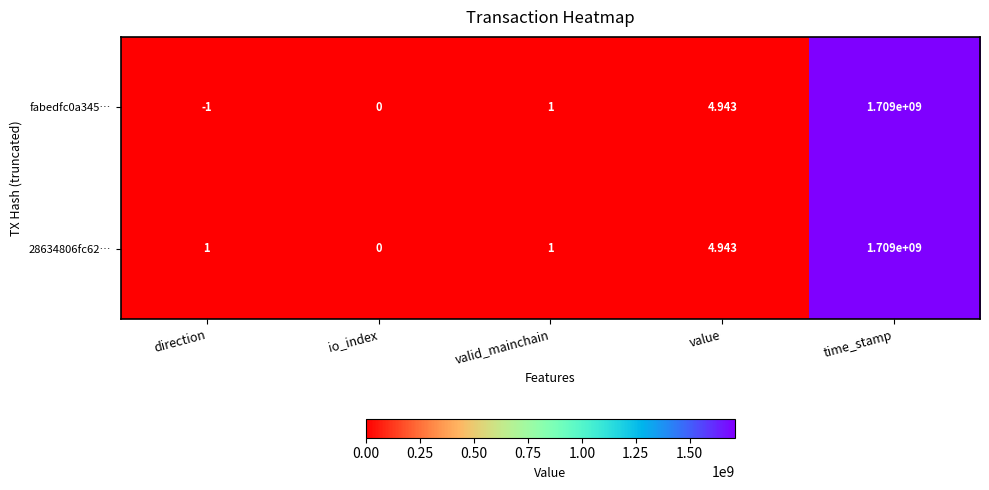

Where is fabedfc0a345… nearest to the value 854499999?

value